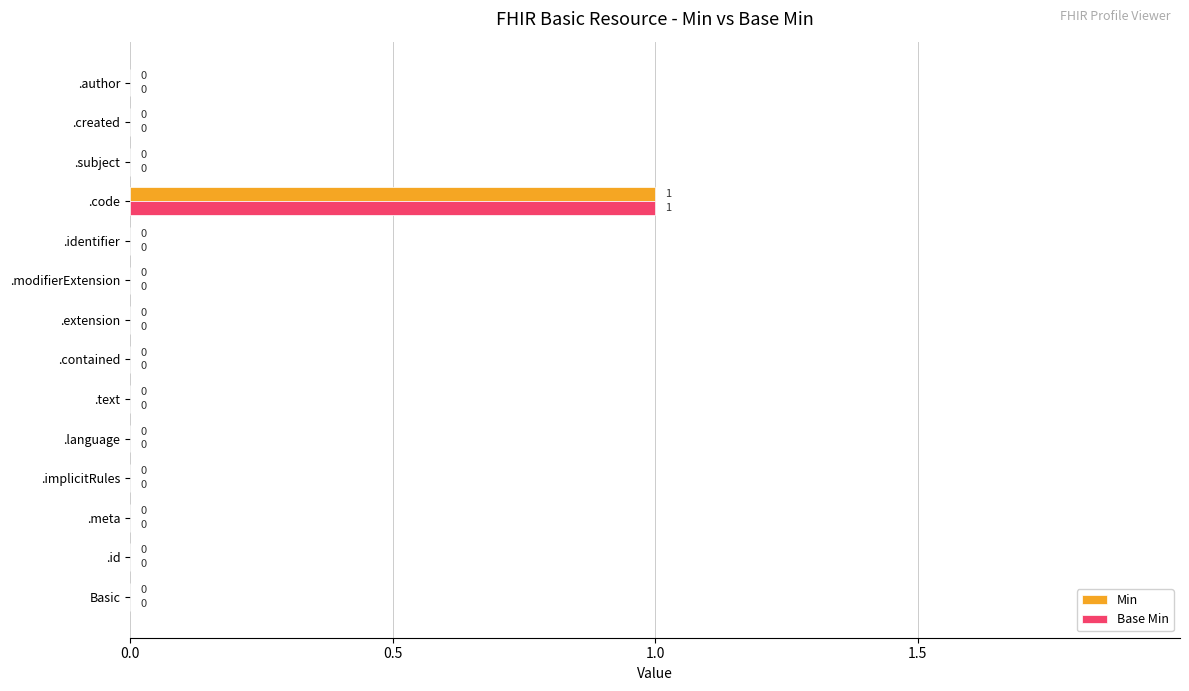

Which category has the highest value in the Base Min series?

.code